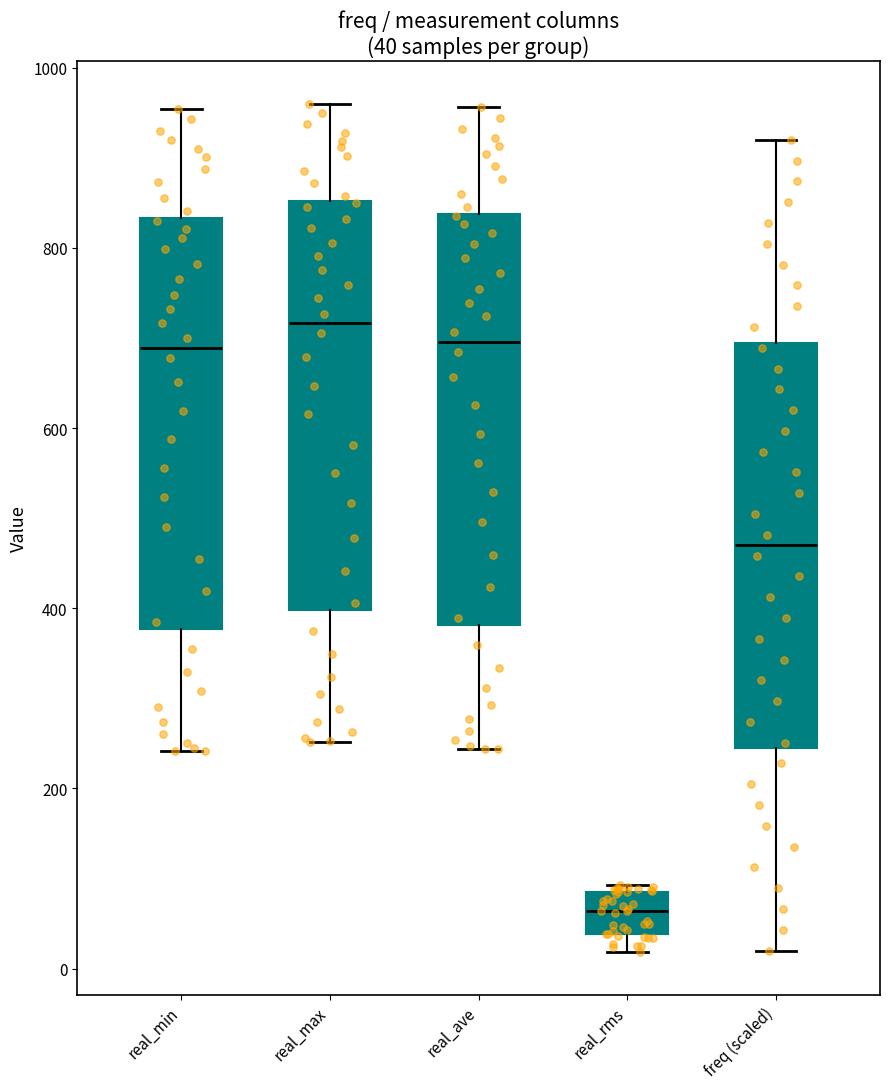

Which box's median line is the lowest?

real_rms